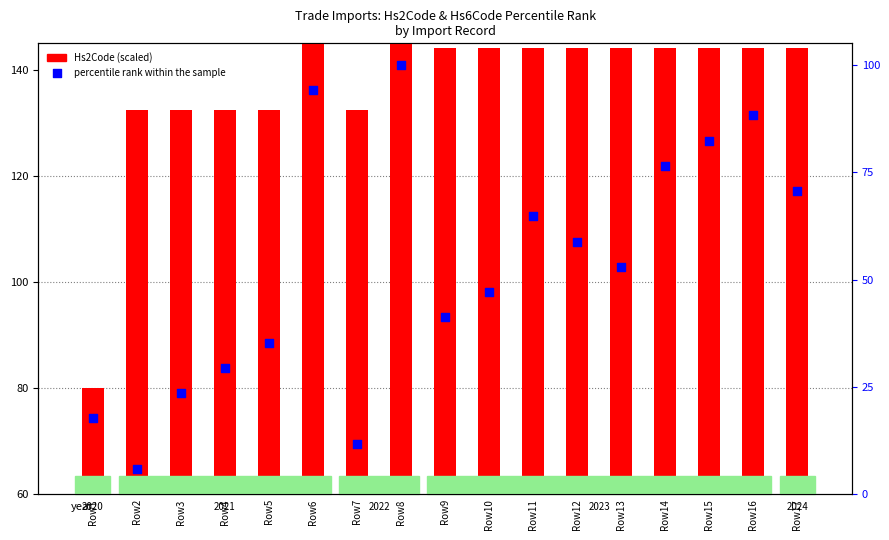

Which series contains the lowest Y value?

percentile rank within the sample